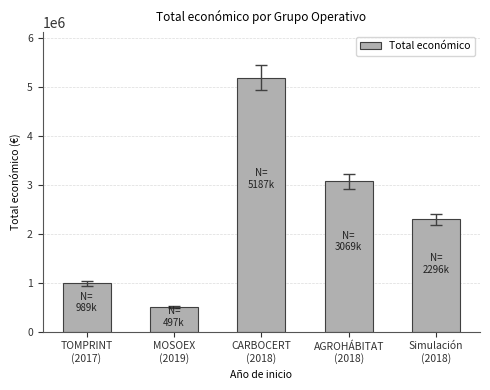

How many bars are there in total?

5